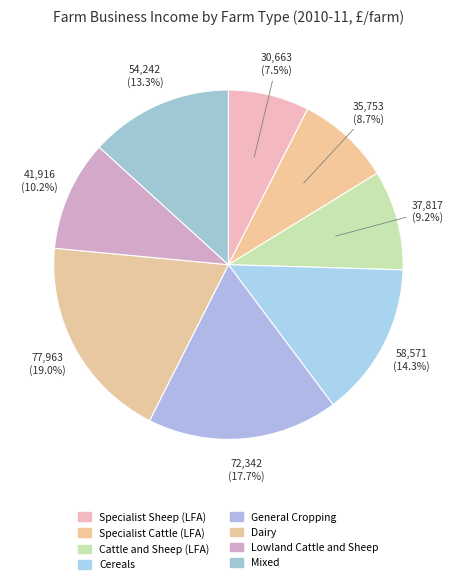

Is it true that Lowland Cattle and Sheep is 10% of the pie?

True